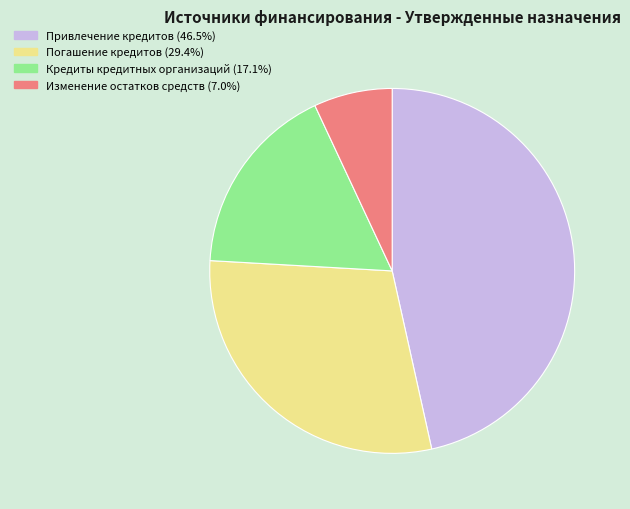

Rank the categories by value from highest to lowest.

Привлечение кредитов, Погашение кредитов, Кредиты кредитных организаций, Изменение остатков средств